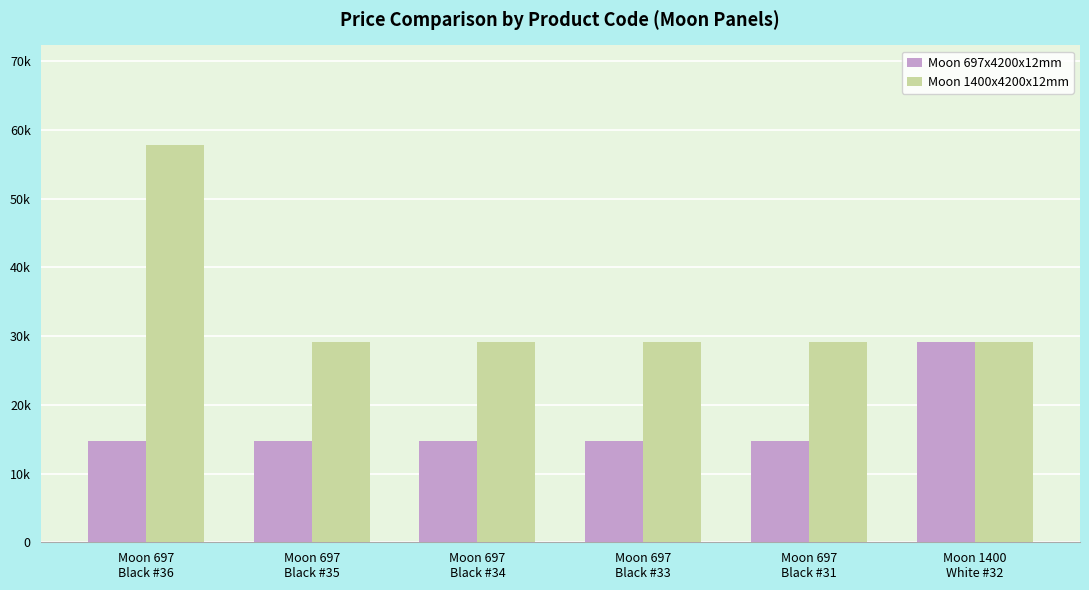

Reading left to right, list all the values displayed in this chart.

Moon 697x4200x12mm: 14800.8	14800.8	14800.8	14800.8	14800.8	29119.2
Moon 1400x4200x12mm: 57826.2	29188.5	29188.5	29188.5	29188.5	29188.5